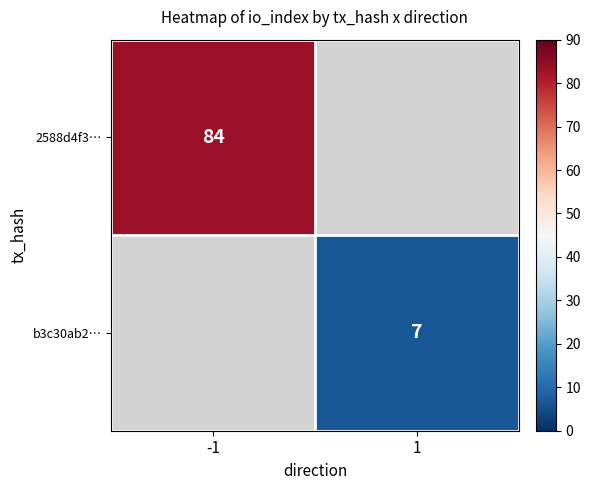

The value of b3c30ab2… at 1 is 7. True or false?

True